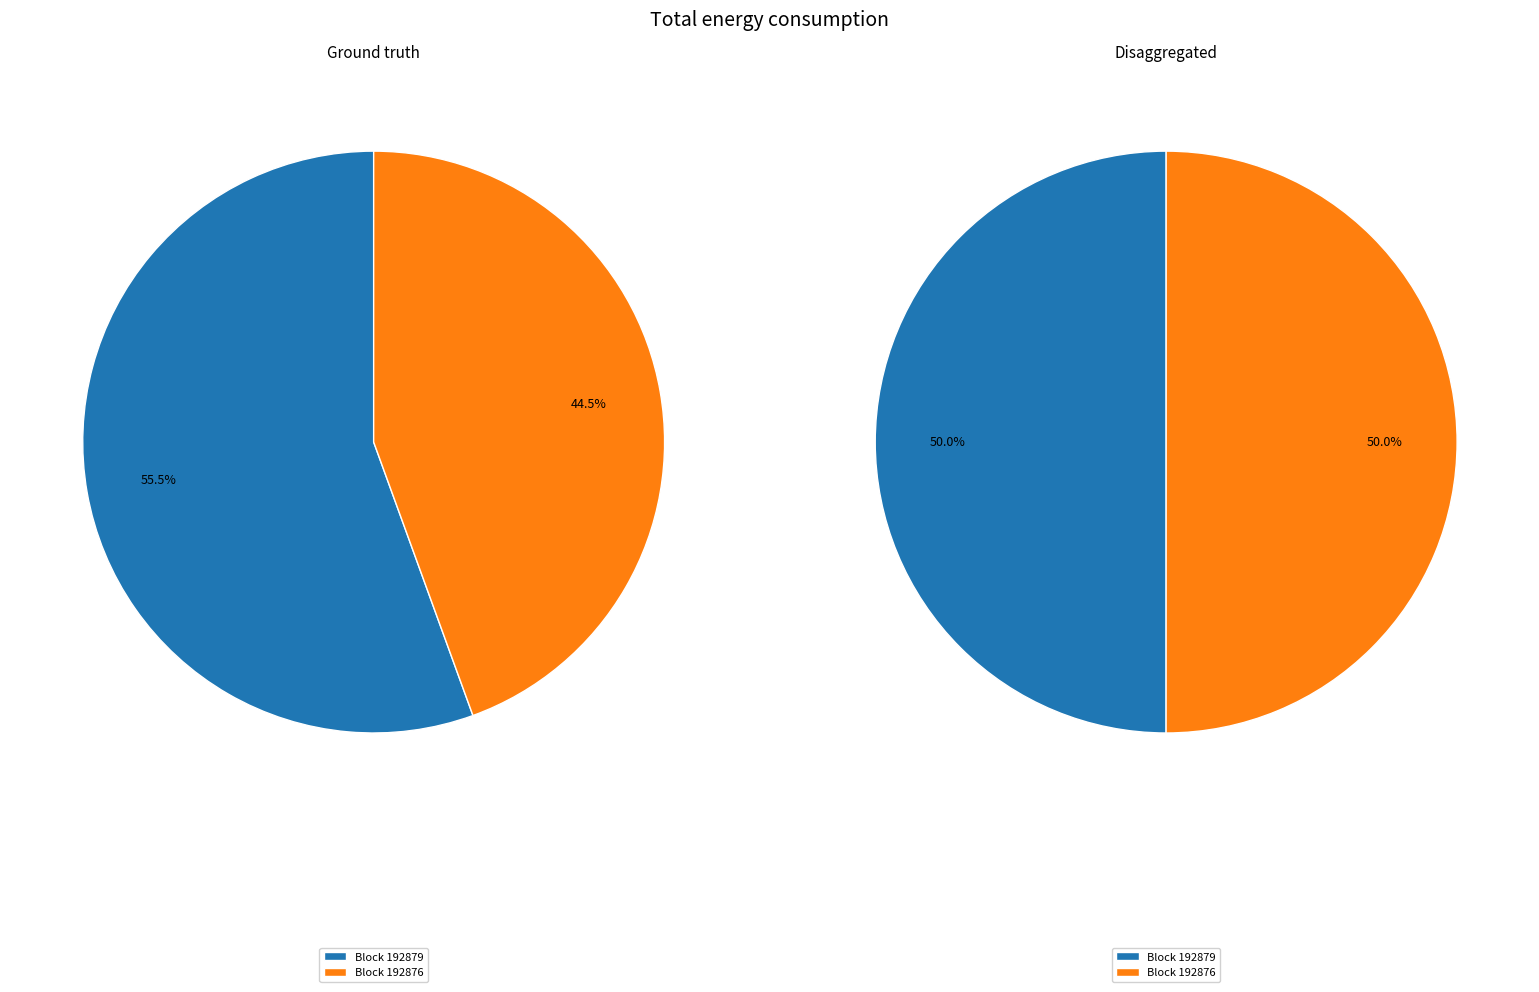

Which slice is the smallest?

192879